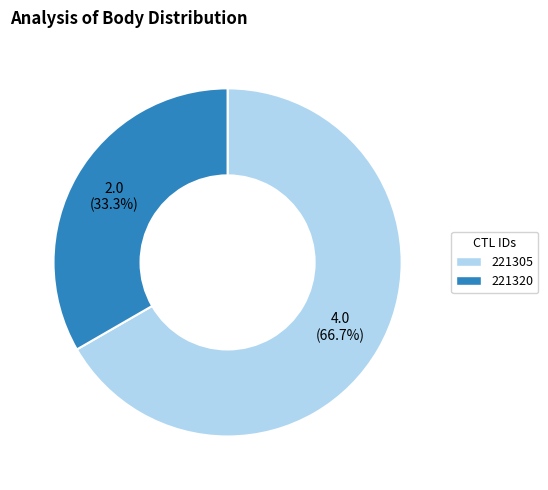

Does 221320 represent more than half of the total?

No